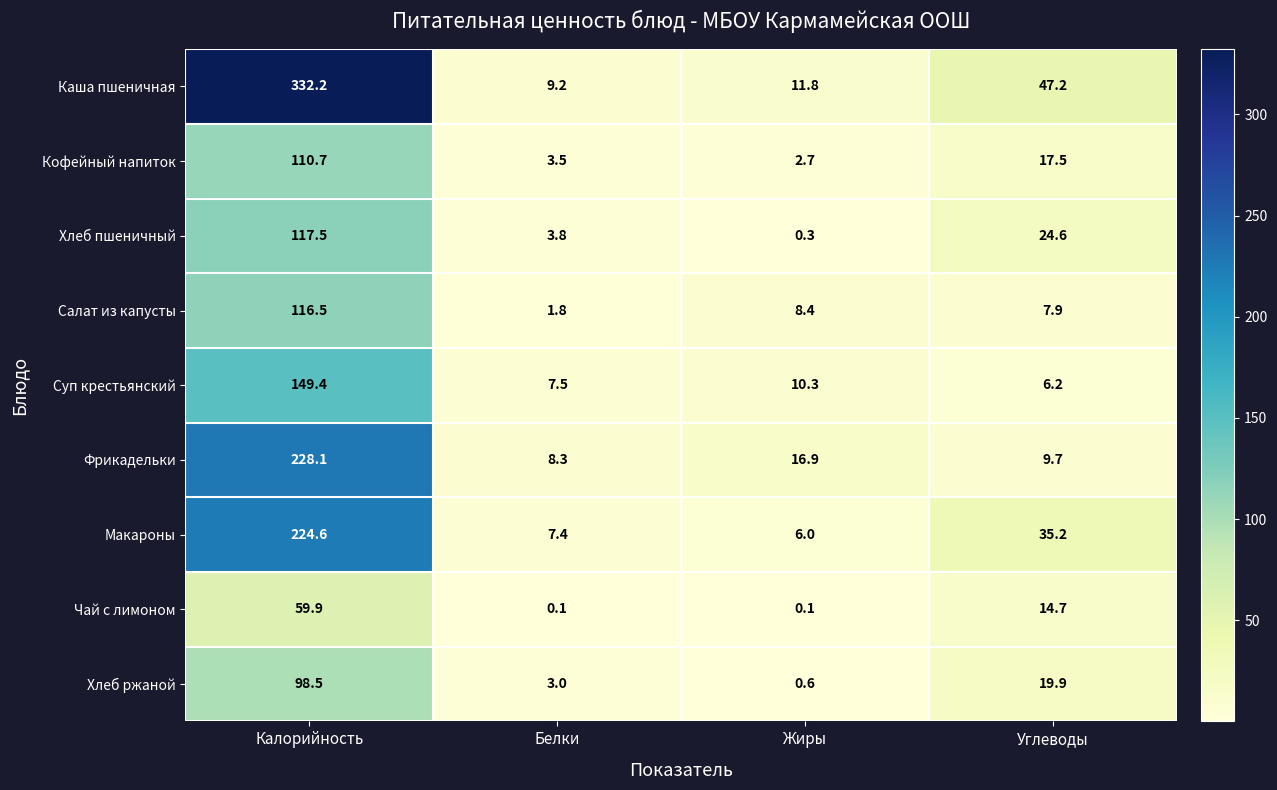

At which label is Каша пшеничная closest to 170?

Углеводы